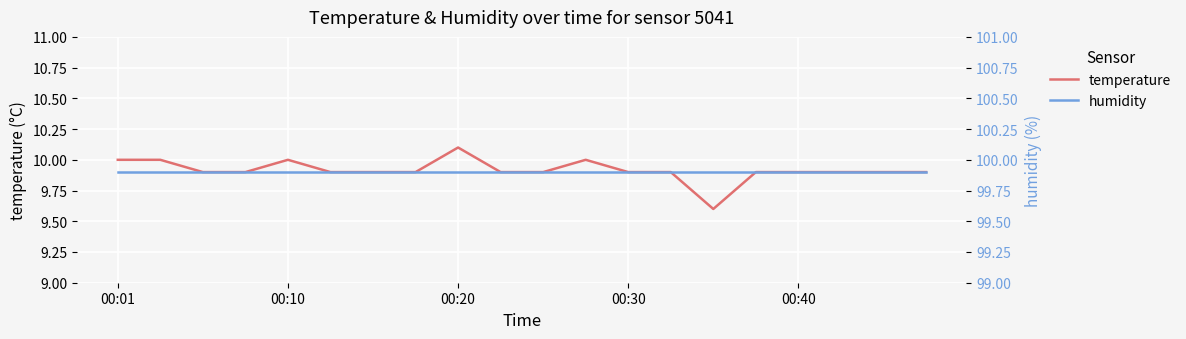

True or false: temperature and humidity cross at least once.

False